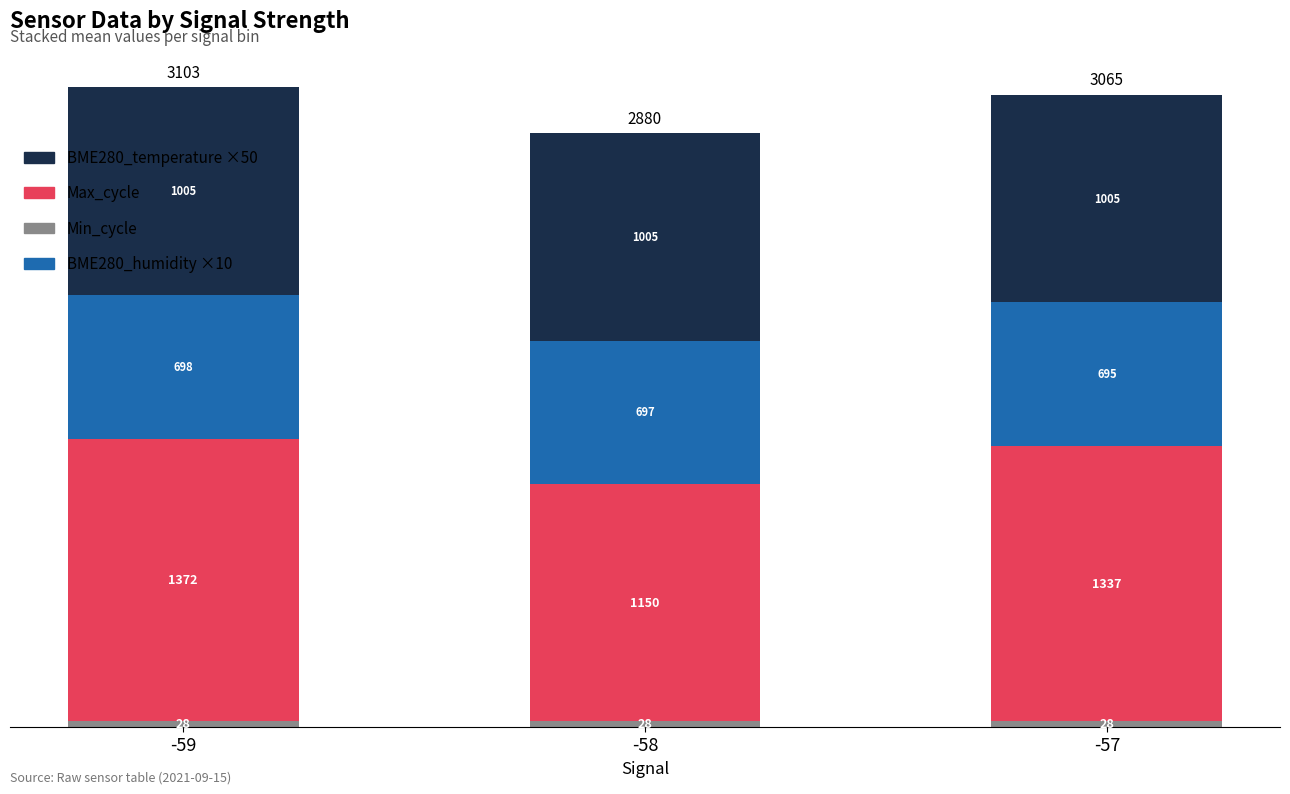

At which category is the sum across all series the highest?

-59